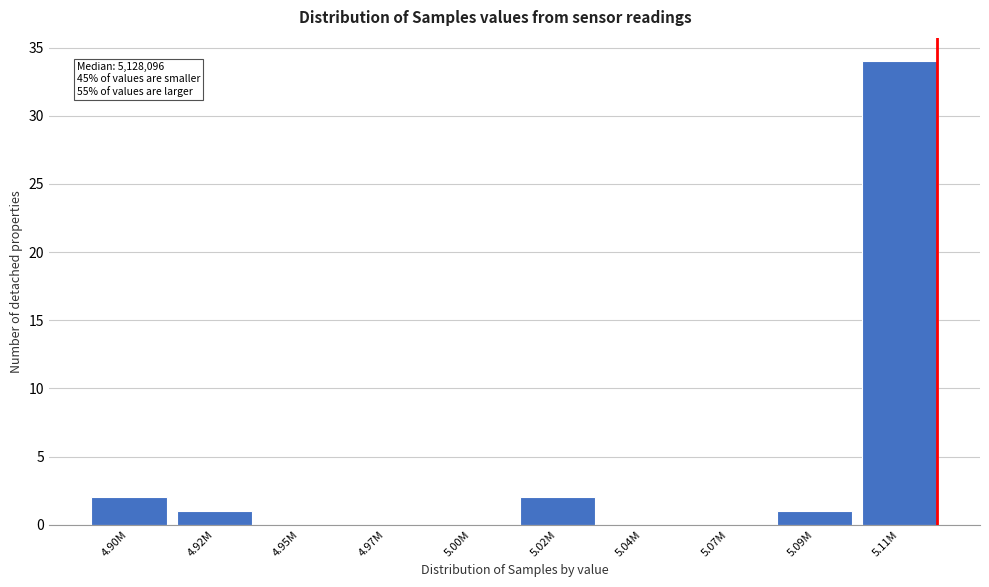

Reading left to right, what are all the values shown in this chart?

4.90M=2	4.92M=1	4.95M=0	4.97M=0	5.00M=0	5.02M=2	5.04M=0	5.07M=0	5.09M=1	5.11M=34